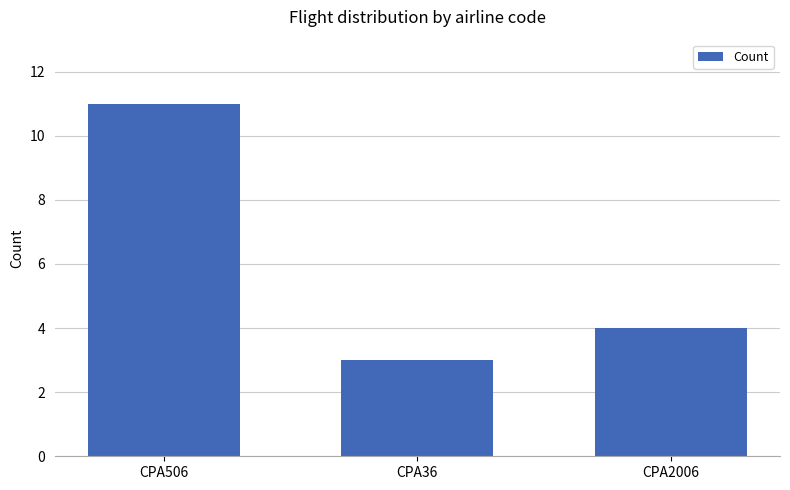

What is the minimum value shown in the chart?

3